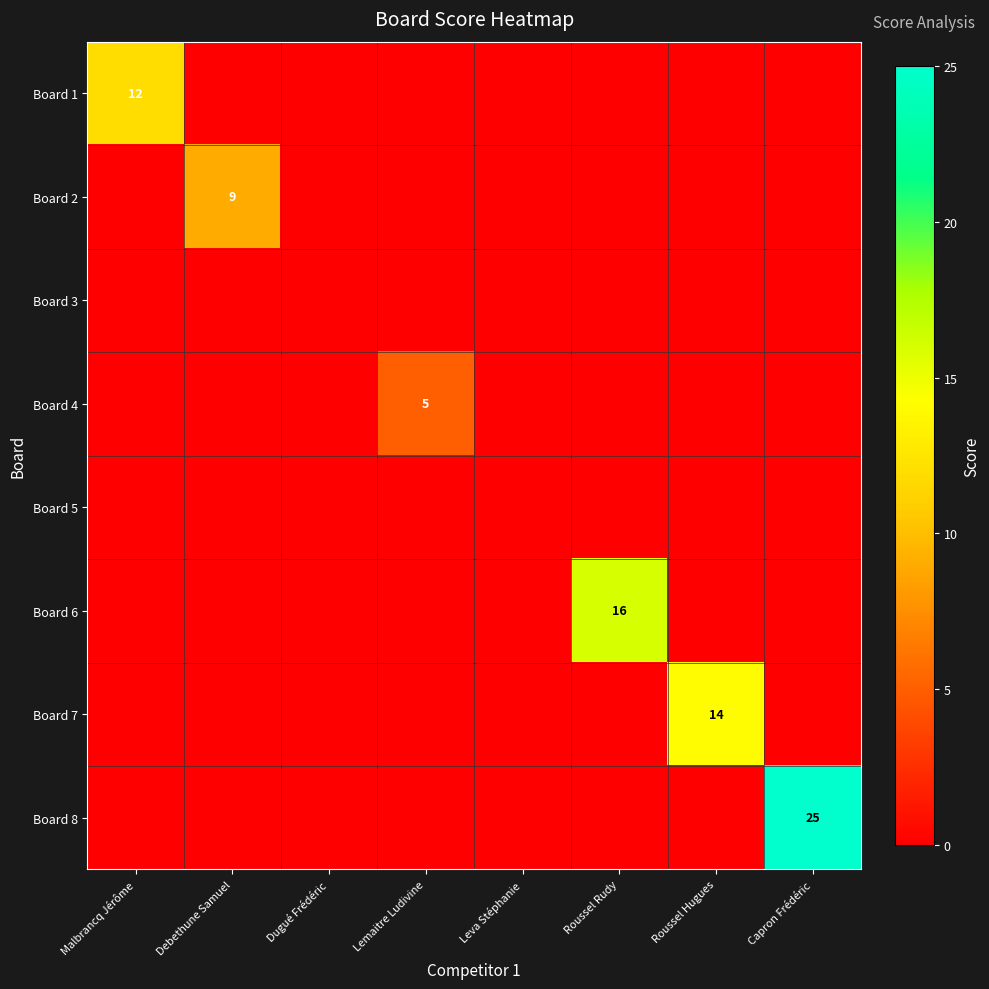

True or false: Board 7 has a value of 22 at Roussel Hugues.

False